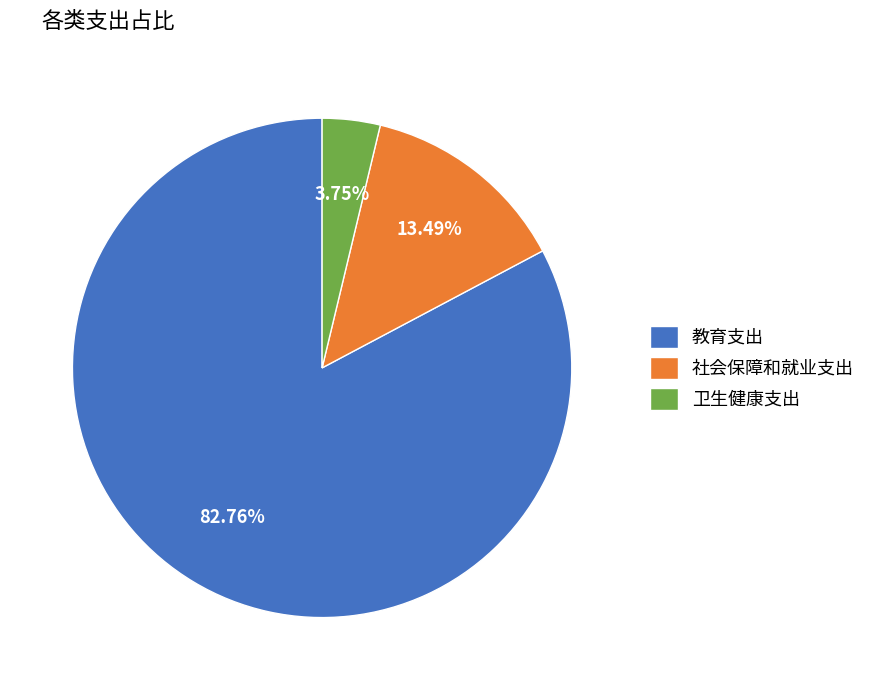

To the nearest percent, what is the average slice percentage?

33%